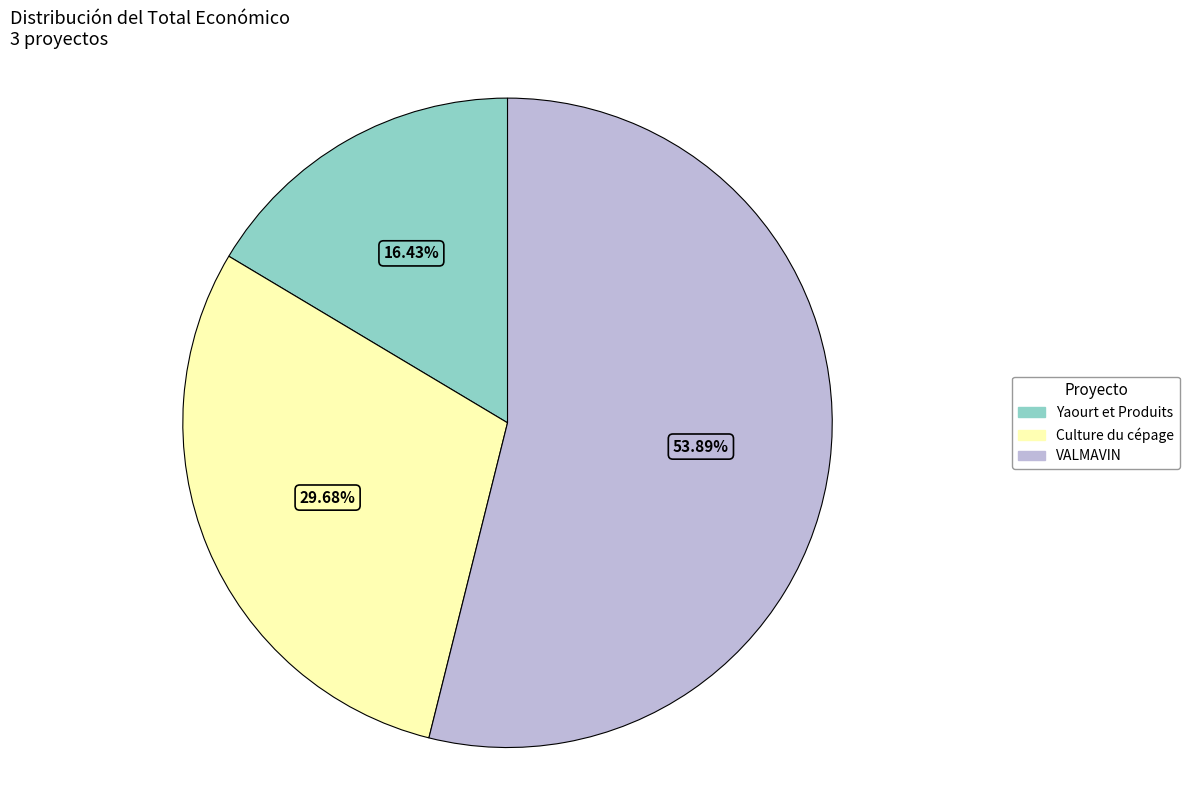

Is there any slice that represents more than half of the pie?

Yes